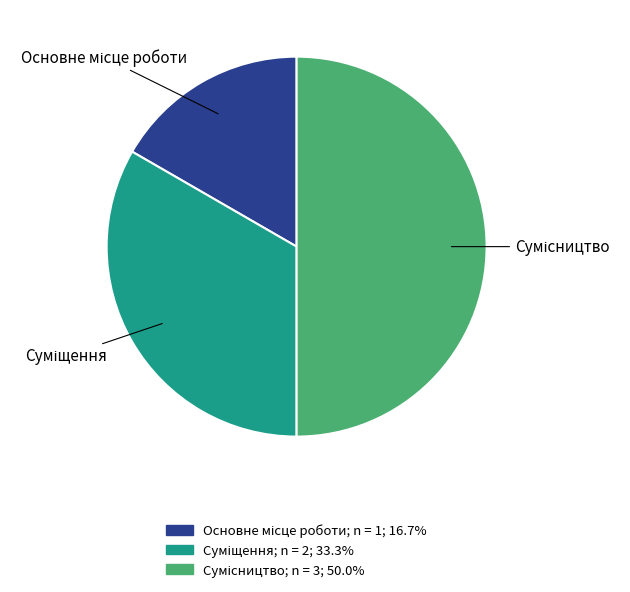

What percentage is the Суміщення slice, to the nearest percent?

33%